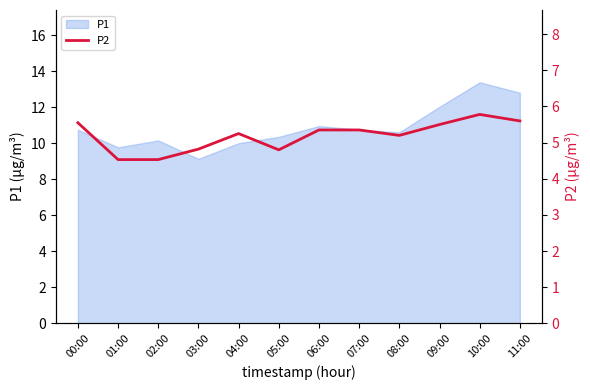

True or false: there are more than 0 points higher than both neighbors.

True